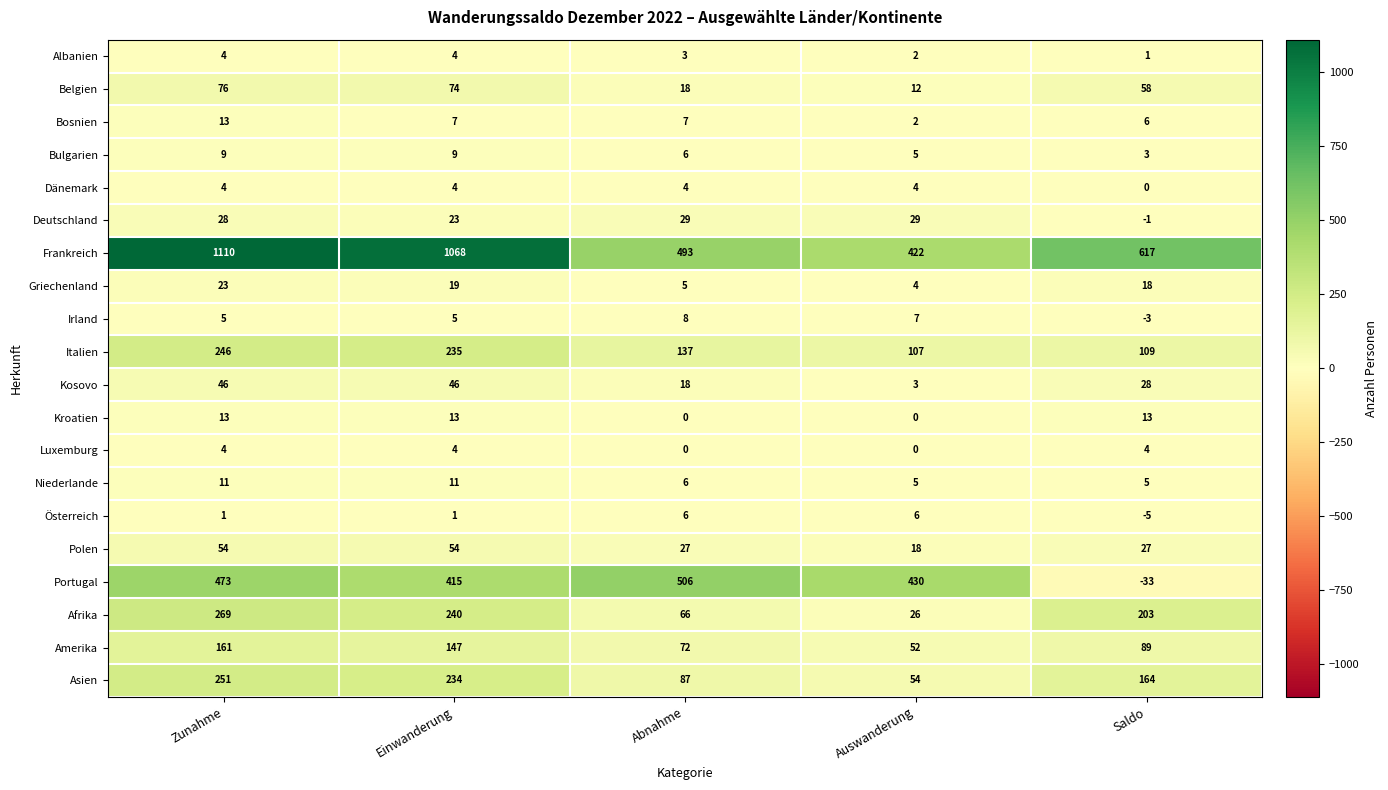

Read the Amerika value at Abnahme.

72